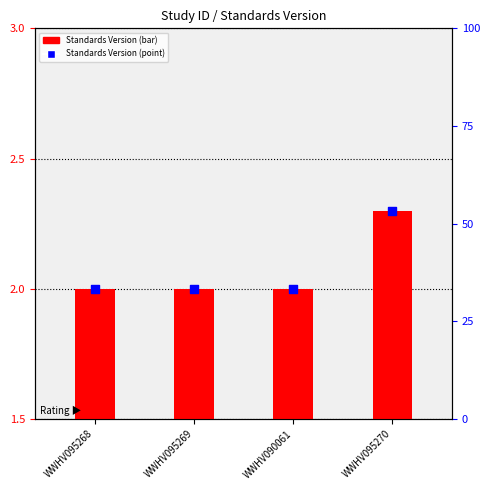

Which series has the largest total across all categories?

Standards Version (point)